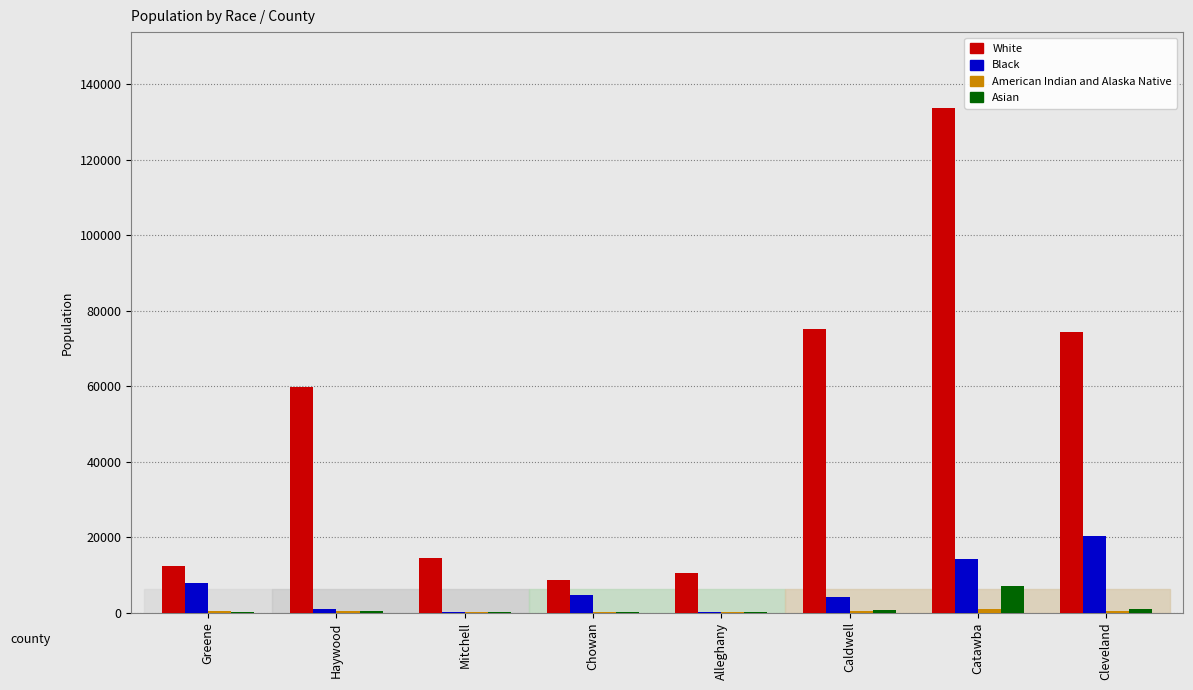

At which category is the sum across all series the highest?

Catawba